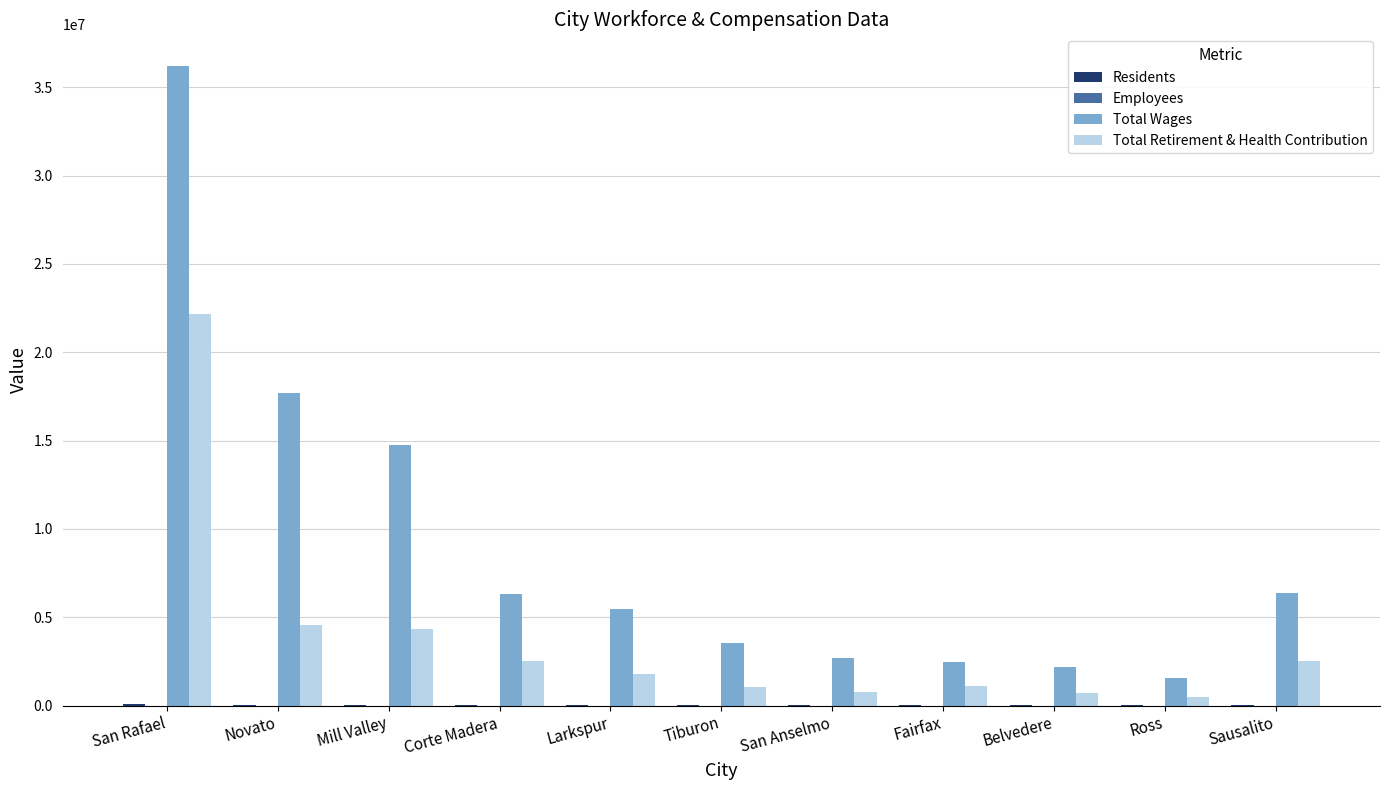

Which label corresponds to the largest value in the chart?

San Rafael